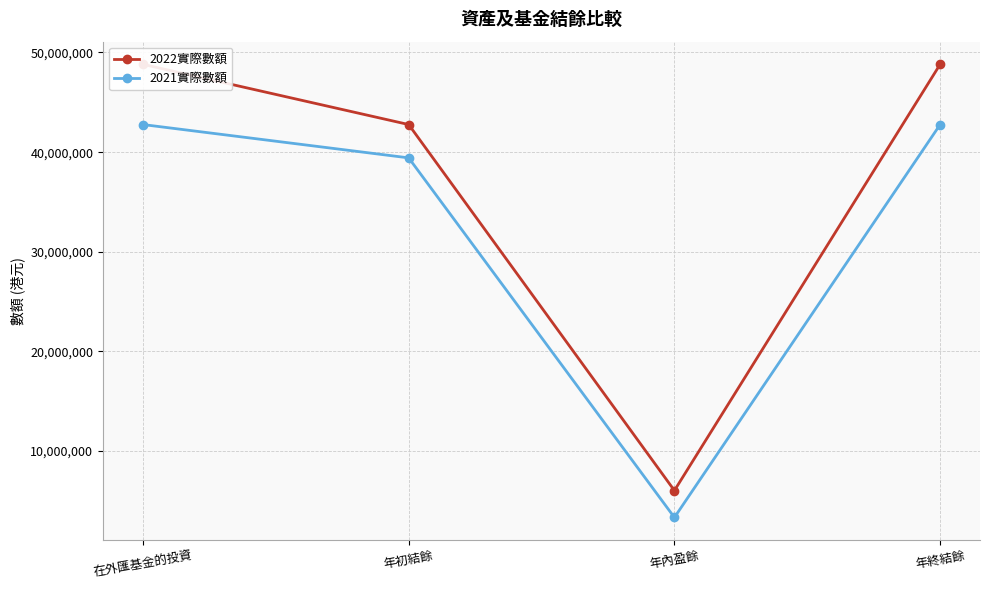

True or false: 2021實際數額 and 2022實際數額 cross at least once.

False